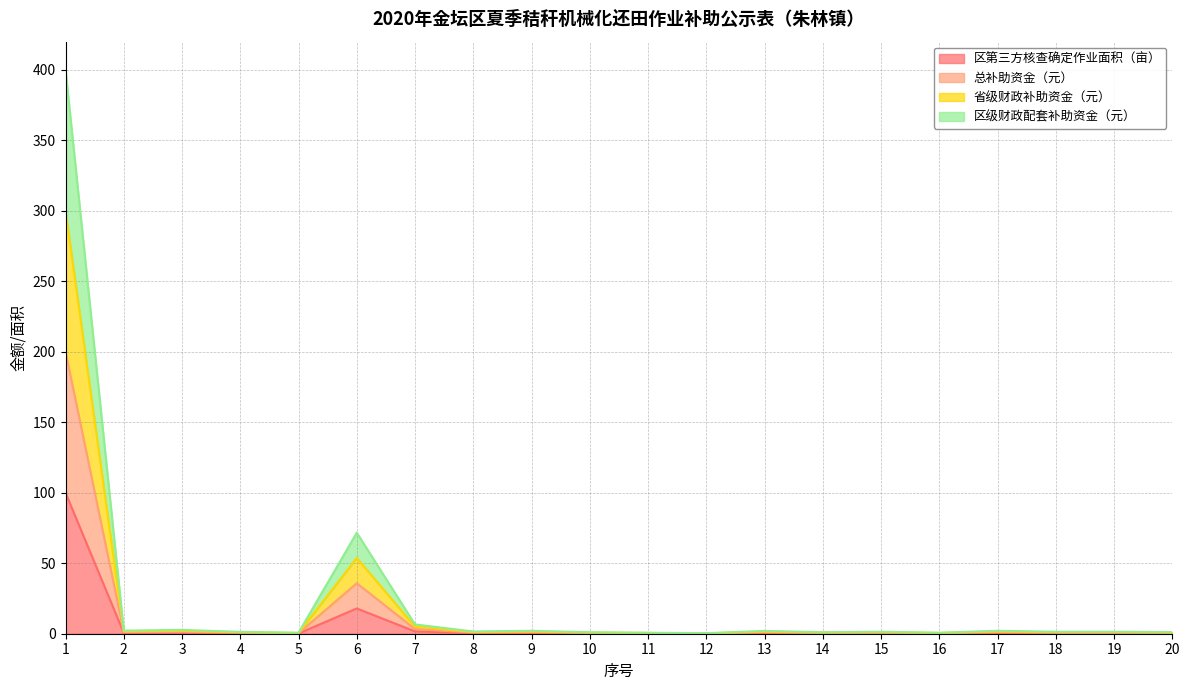

At how many categories does at least one series exceed 117?

1